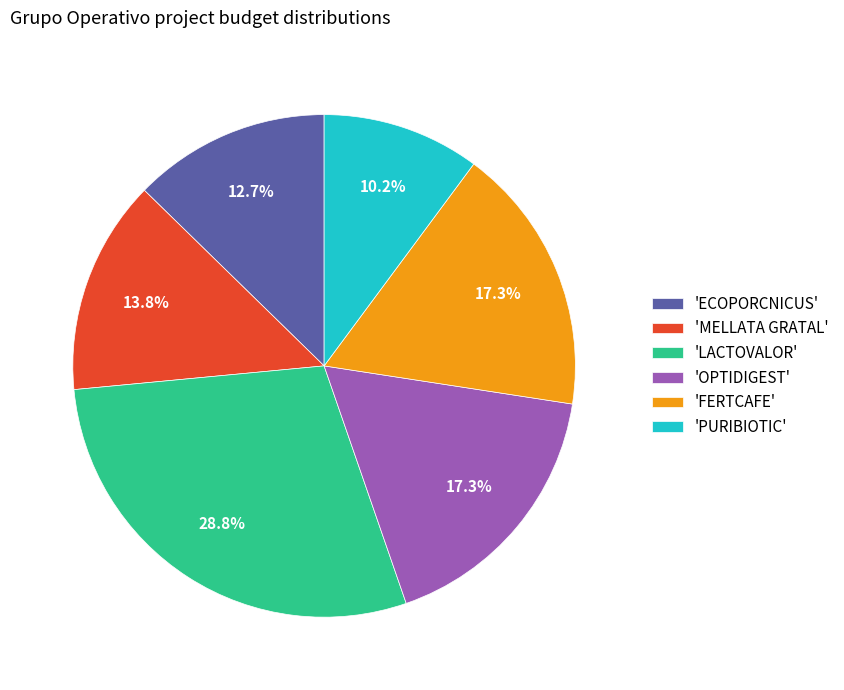

What is the largest slice in the pie chart?

'LACTOVALOR'